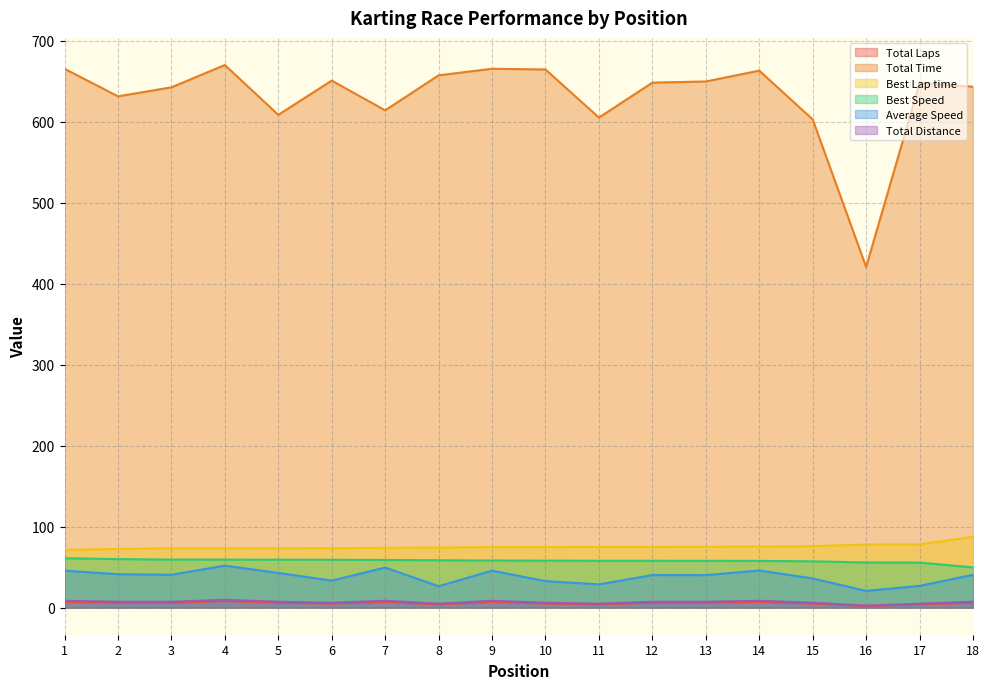

Read the Total Time value at 10.

664.4